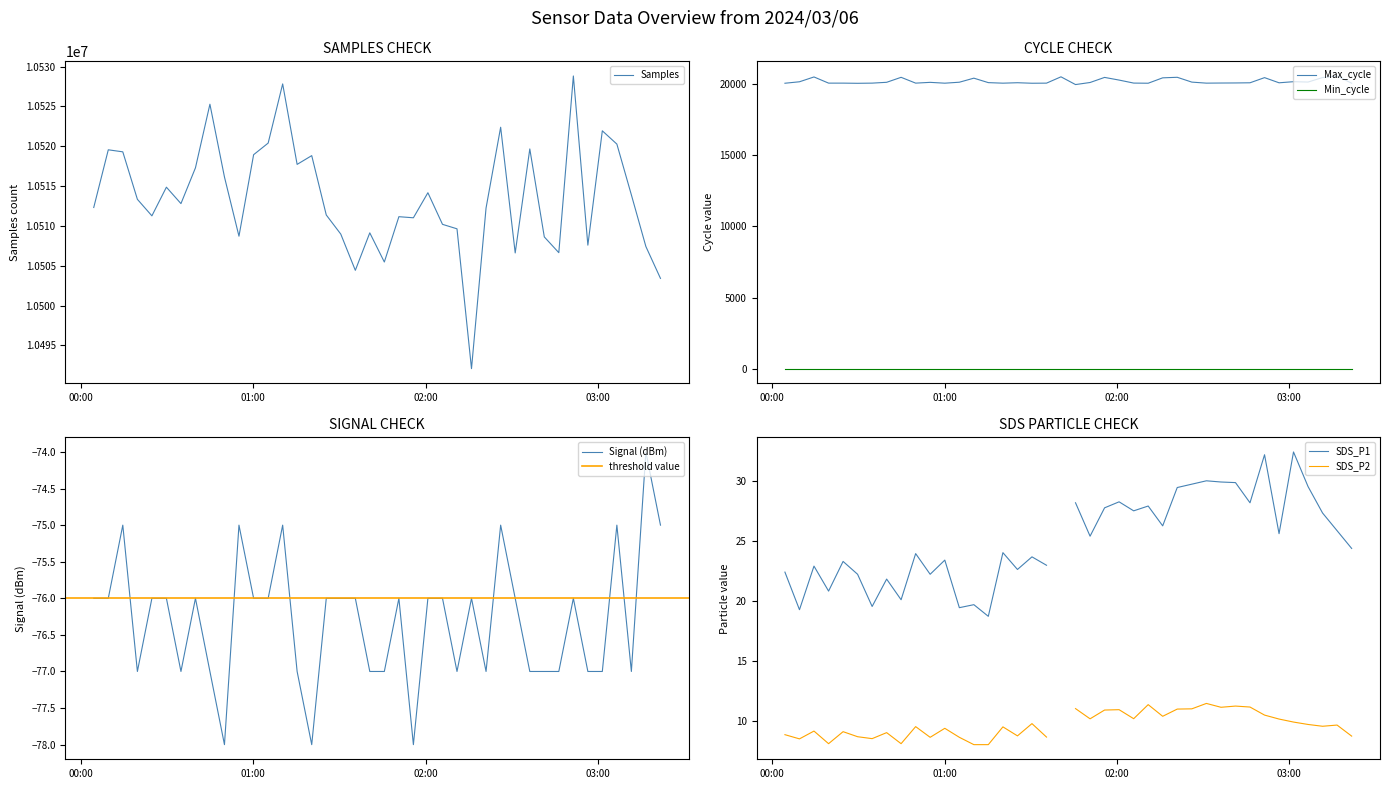

True or false: Signal has more than 1 interior local peaks.

True